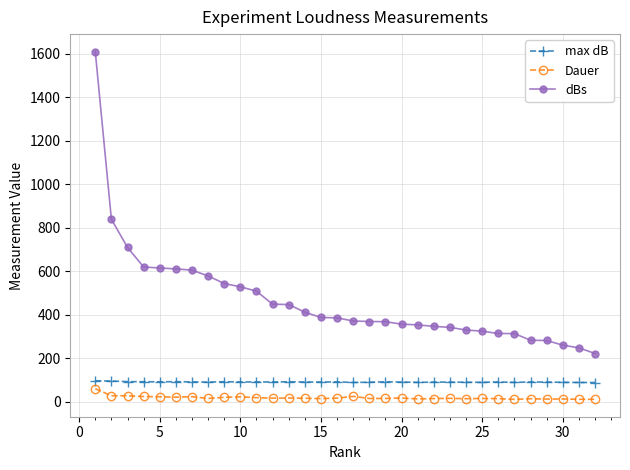

What is the sum of all Dauer values?

599.2